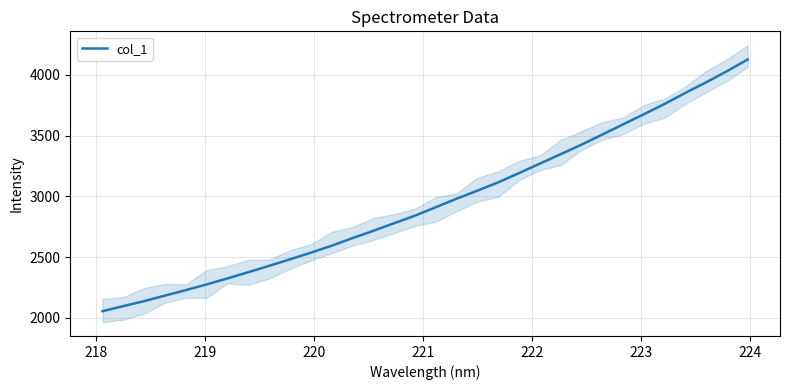

What is the lowest value of the col_1 series?

2055.7